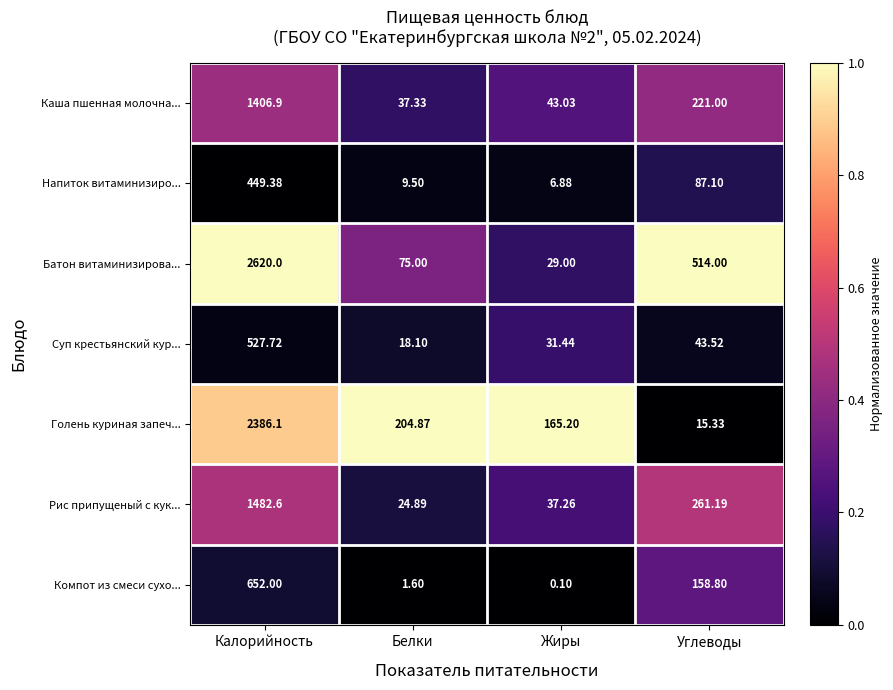

Which series has the largest total across all categories?

Батон витаминизирова...